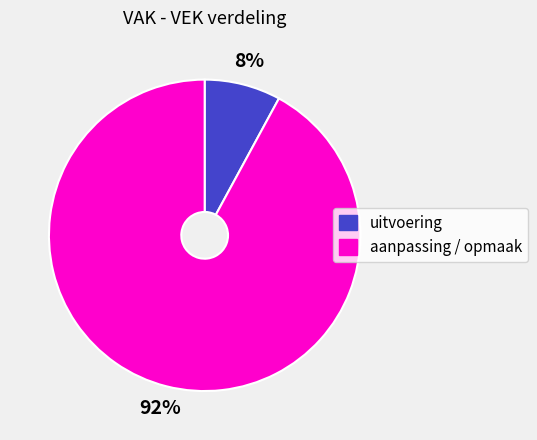

Combined, do uitvoering and aanpassing / opmaak account for over 50%?

Yes